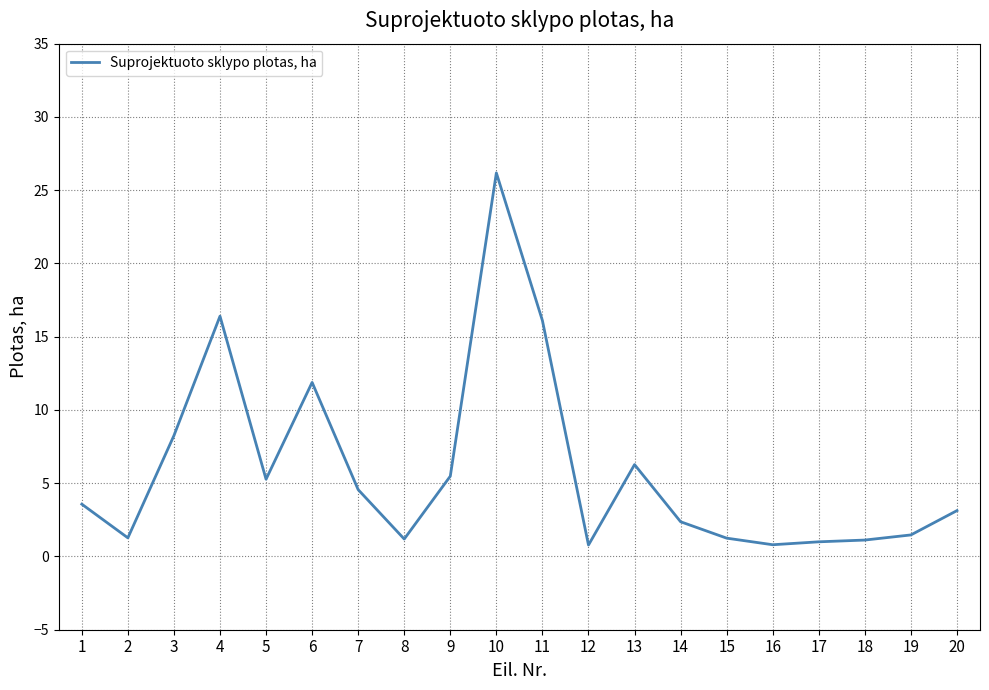

Read the value at 4.

16.4